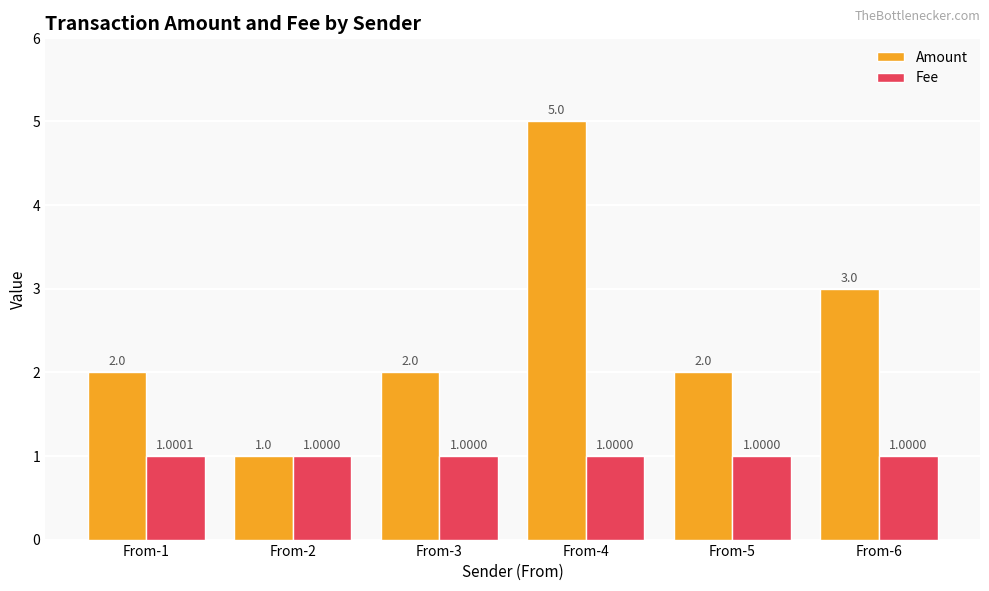

What is the maximum value for Amount?

5.0